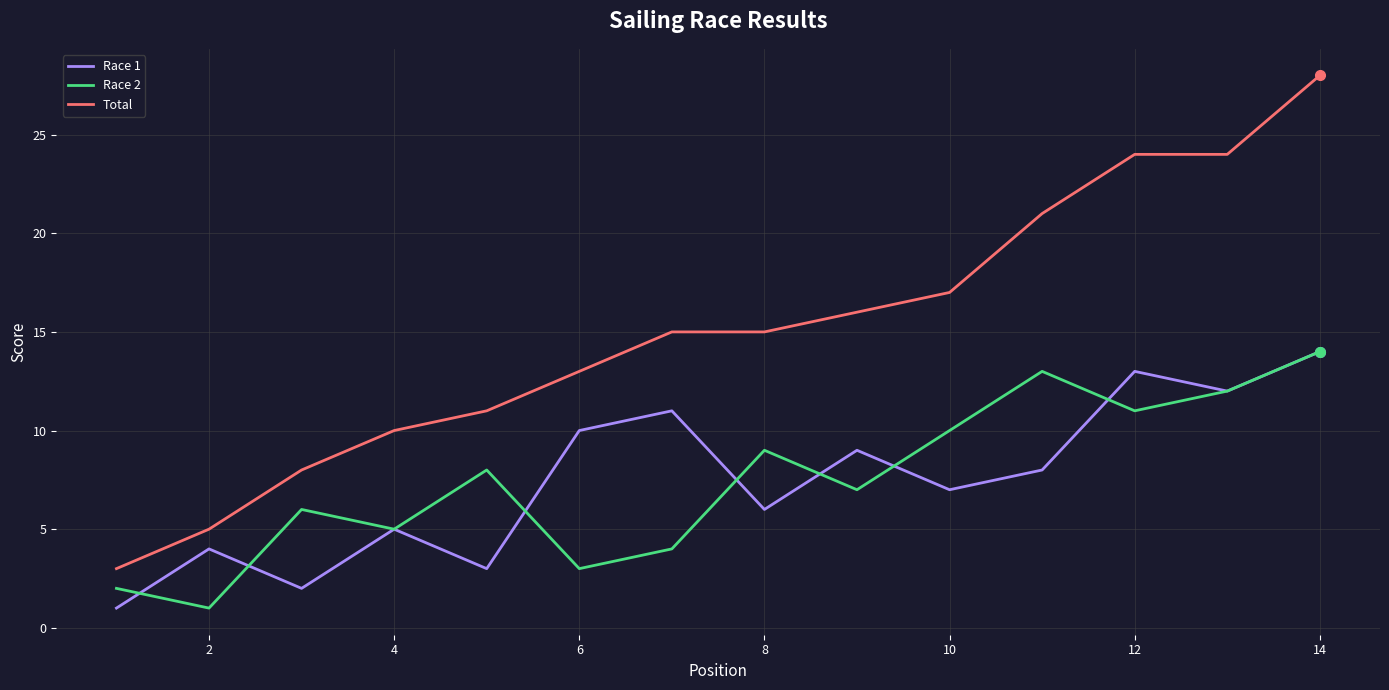

True or false: Race 2 and Race 1 cross at least once.

True